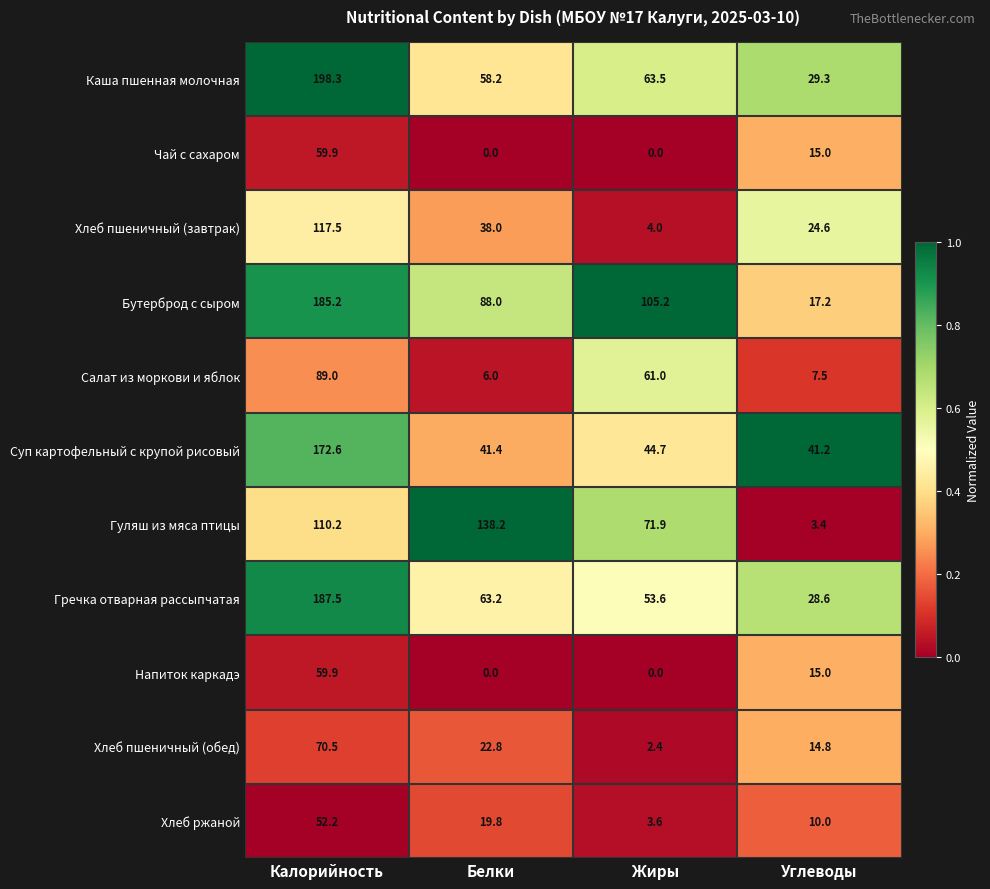

Is it true that Каша пшенная молочная equals 81.6 at Белки?

False